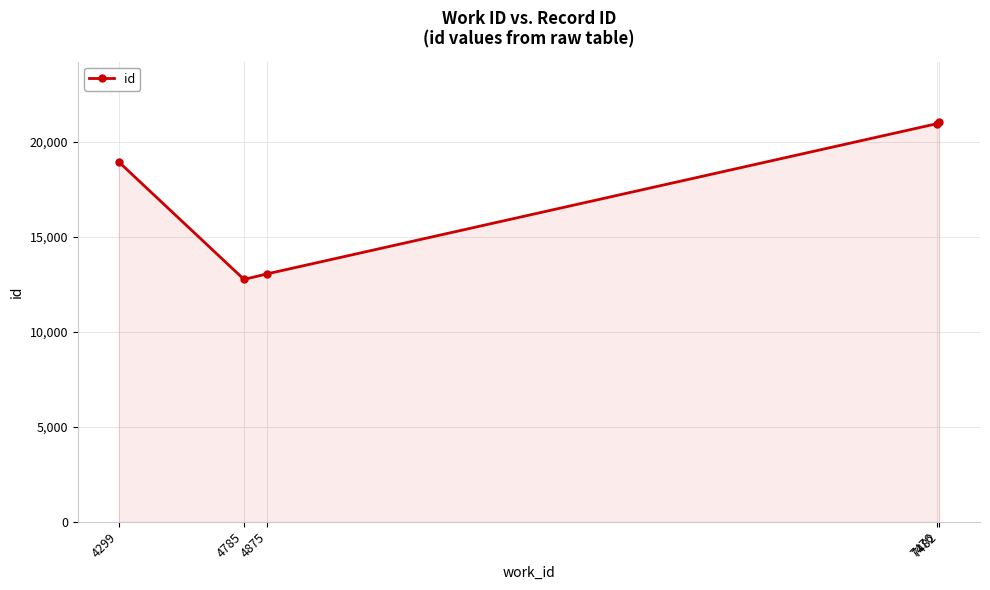

Reading left to right, list all the values displayed in this chart.

4299=18946	4785=12761	4875=13054	7476=20965	7482=21071